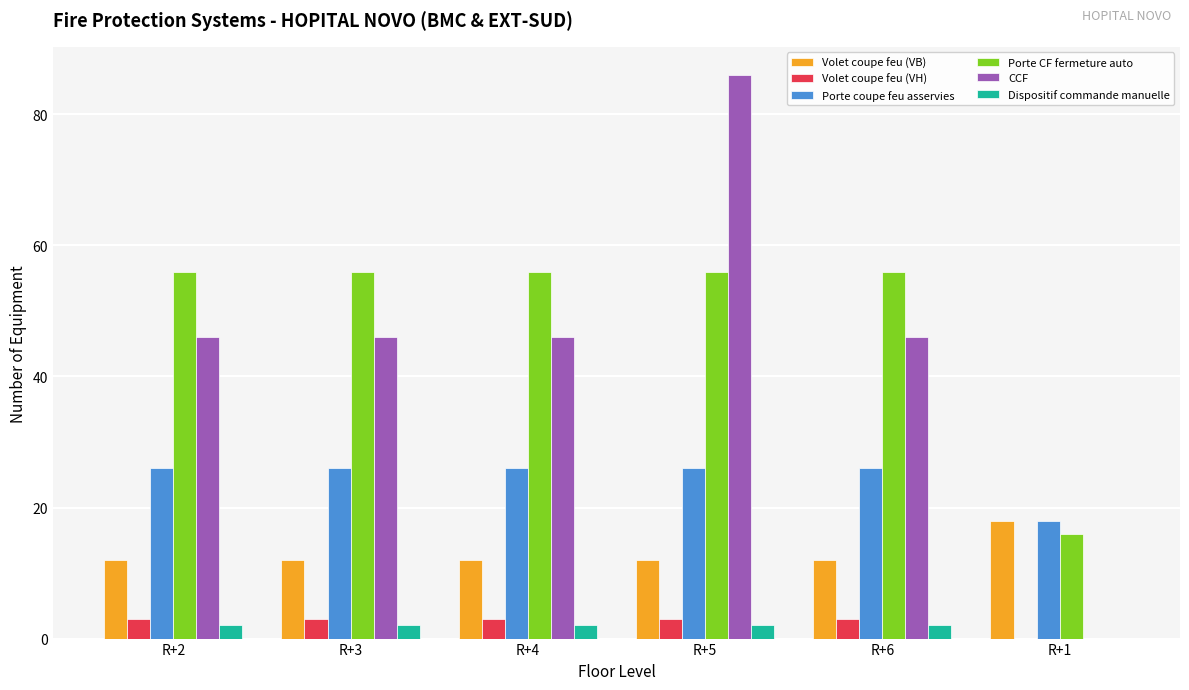

What is the highest value of the Dispositif commande manuelle series?

2